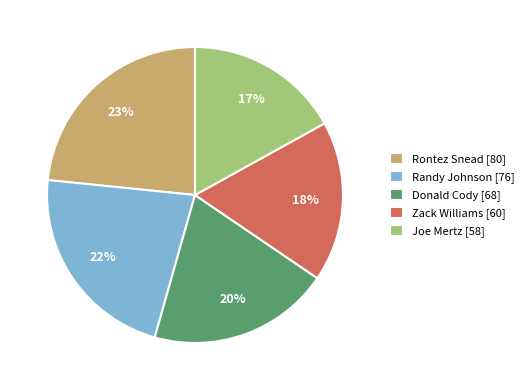

The Donald Cody slice represents 33% of the pie. True or false?

False